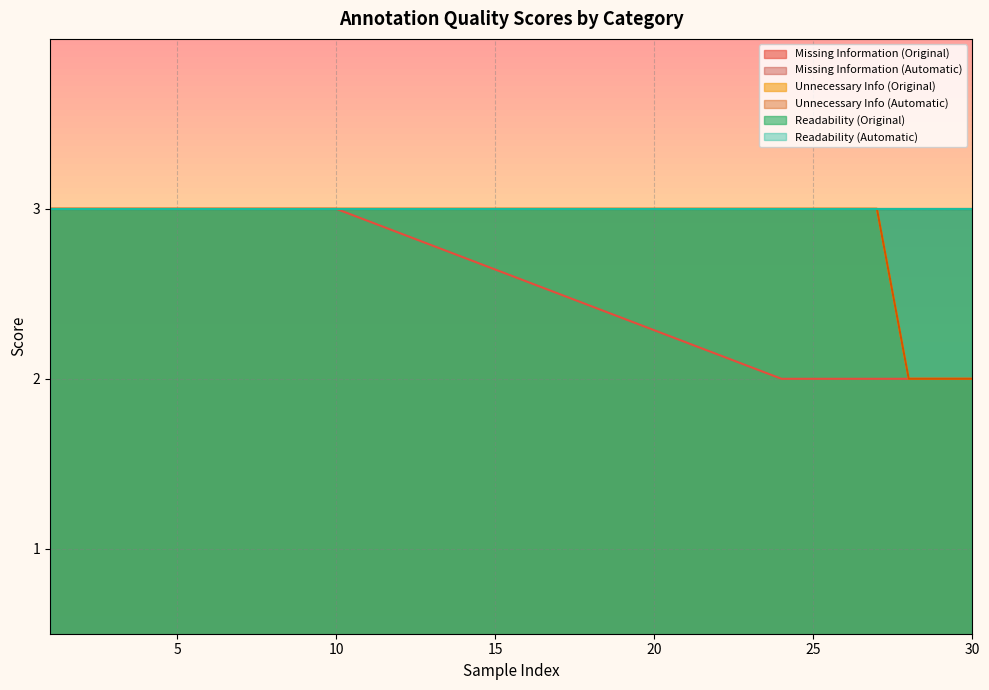

The value of Unnecessary Info (Automatic) at 3 is 3. True or false?

True